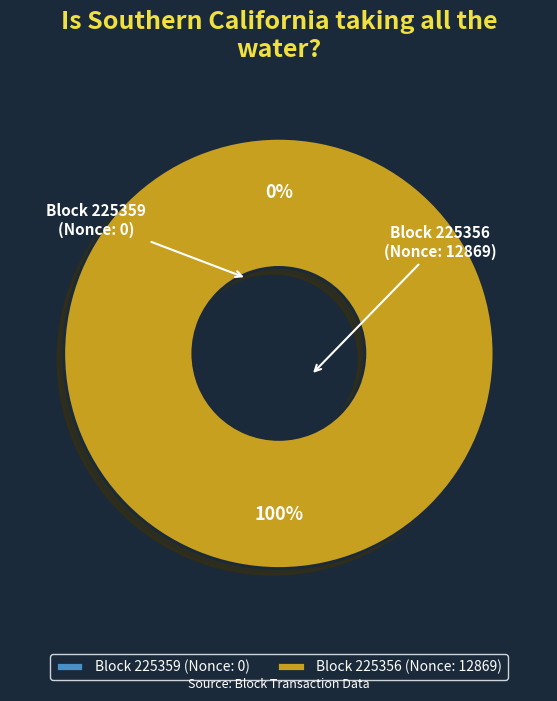

Which category accounts for the majority?

225356